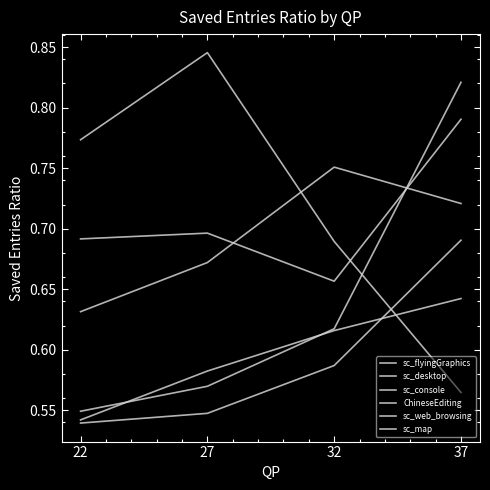

Which category has the lowest value in the sc_flyingGraphics series?

22